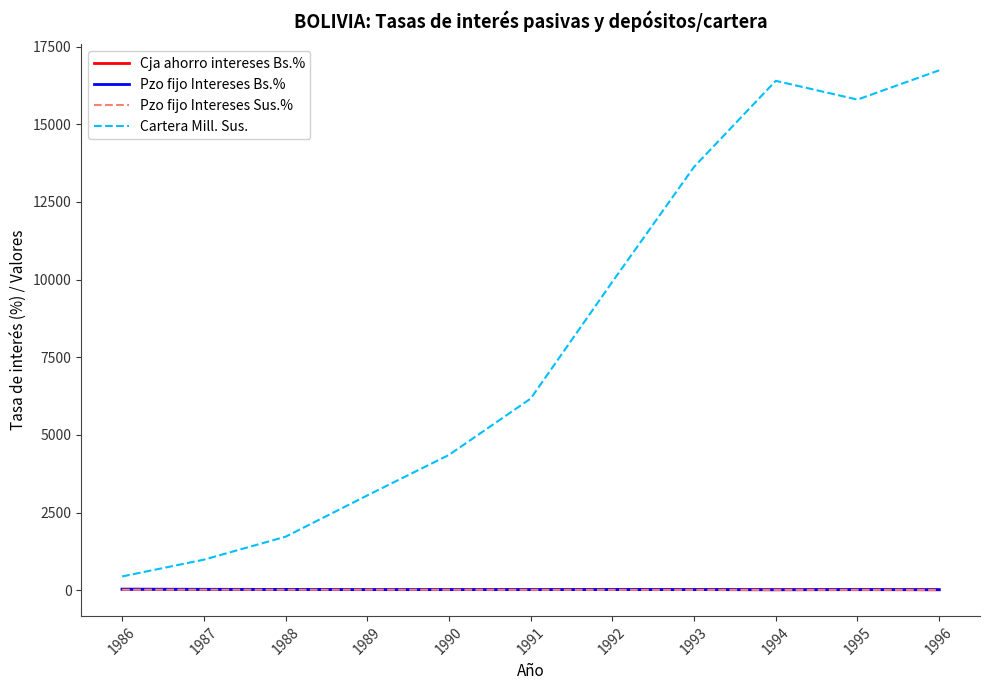

At which label is Cartera Mill. Sus. closest to 8590?

1992